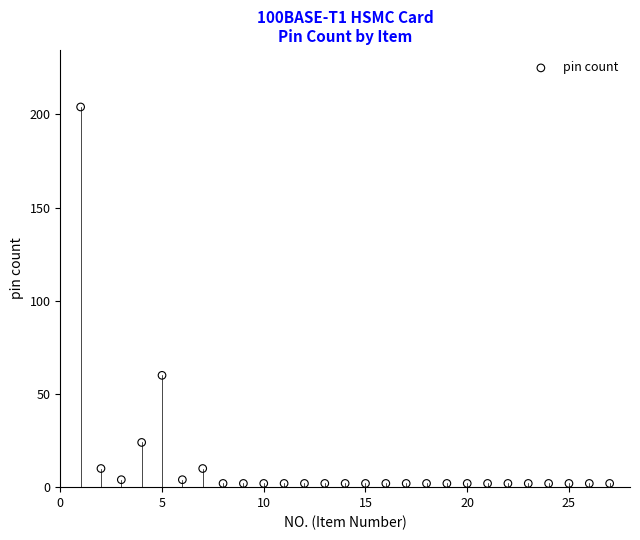

What Y value in the scatter plot is closest to 103?

60